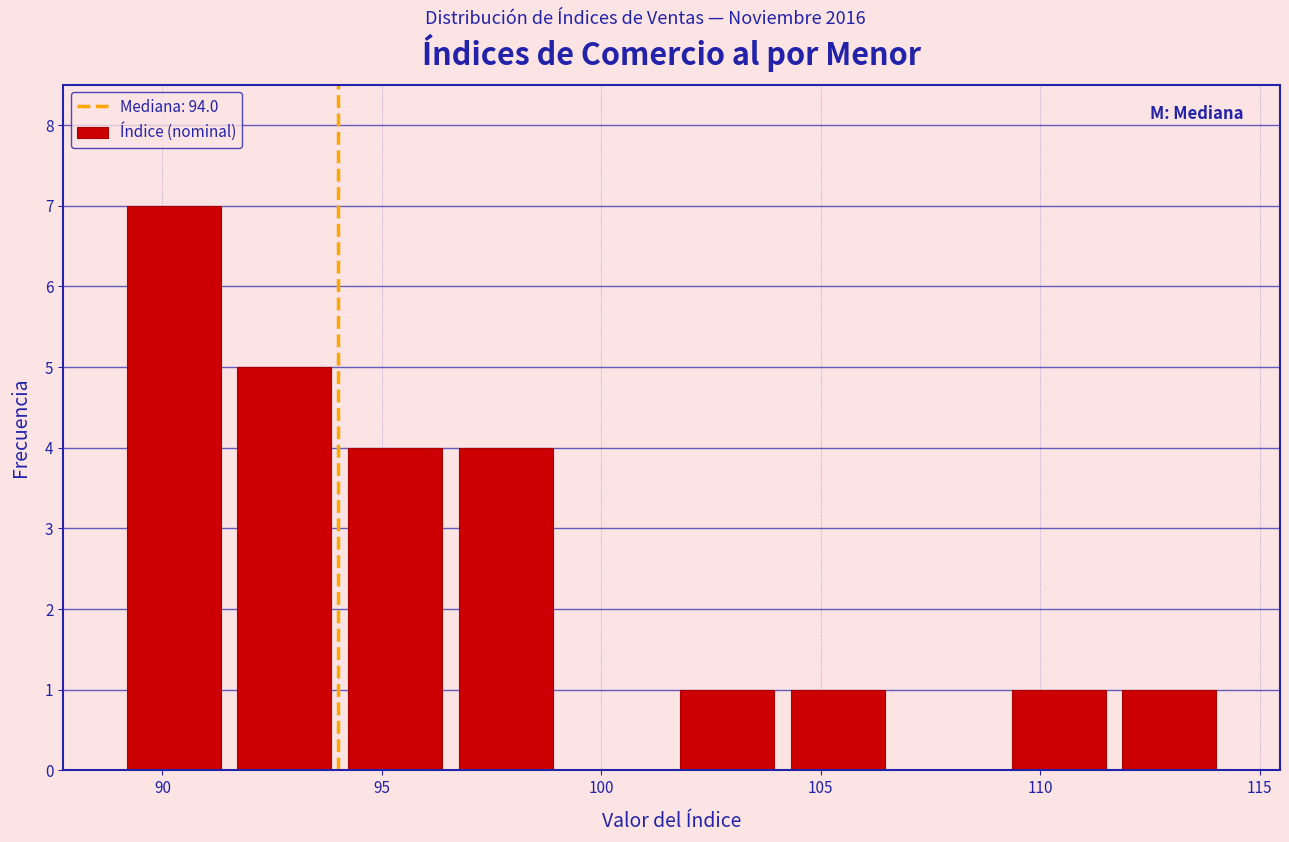

Over which range of the x-axis is the bar tallest?

89.0 to 91.5